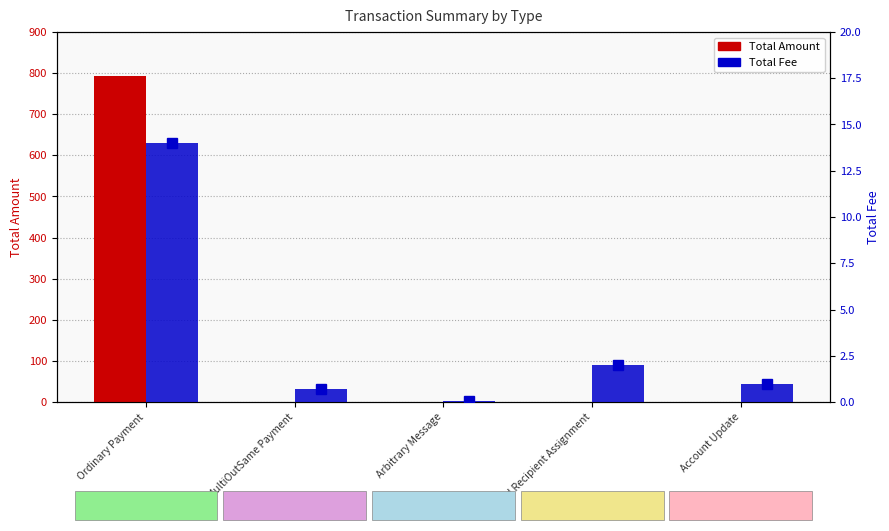

What position from the right is Reward Recipient Assignment?

2